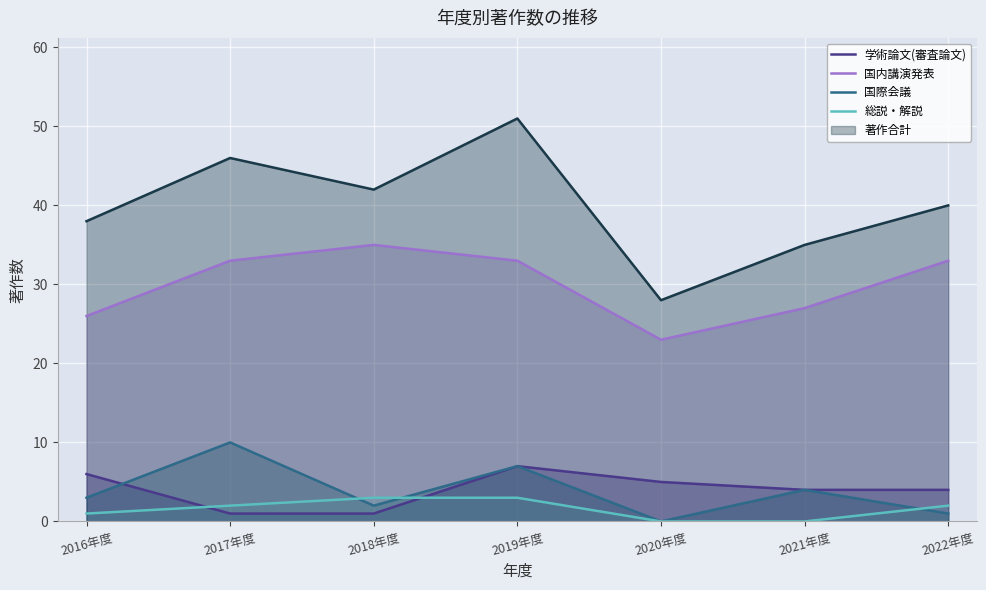

True or false: 国内講演発表 has a value of 39 at 2021年度.

False